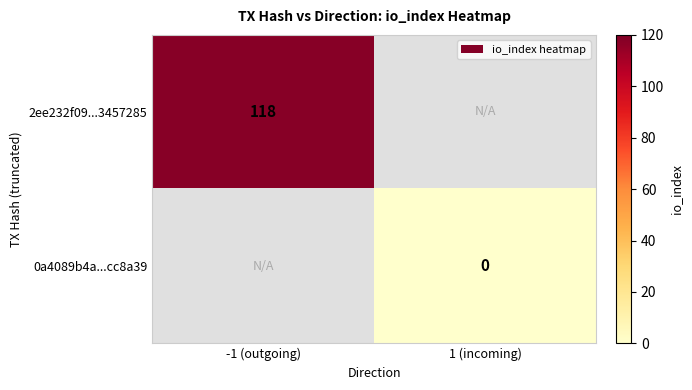

Is the value of 2ee232f09...3457285 at -1 (outgoing) greater than the value of 0a4089b4a...cc8a39 at 1 (incoming)?

Yes